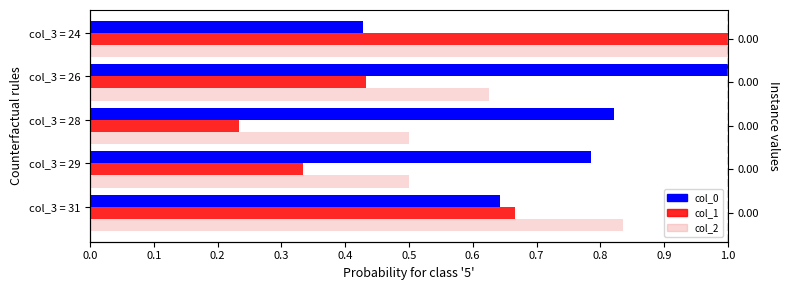

What is the difference between the maximum and minimum values in the col_2 series?

0.5